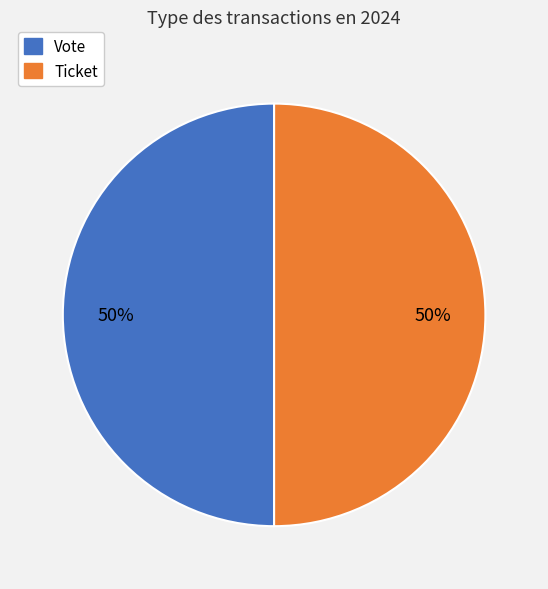

What is the ratio of the value at Ticket to the value at Vote?

1.0